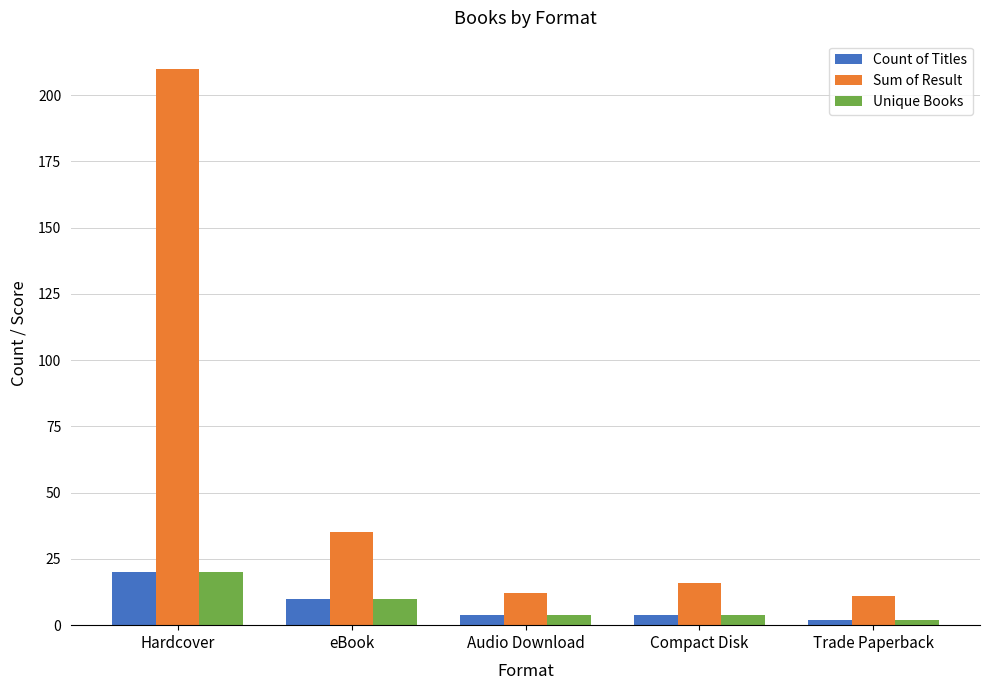

What are all the series names shown in the legend?

Count of Titles, Sum of Result, Unique Books